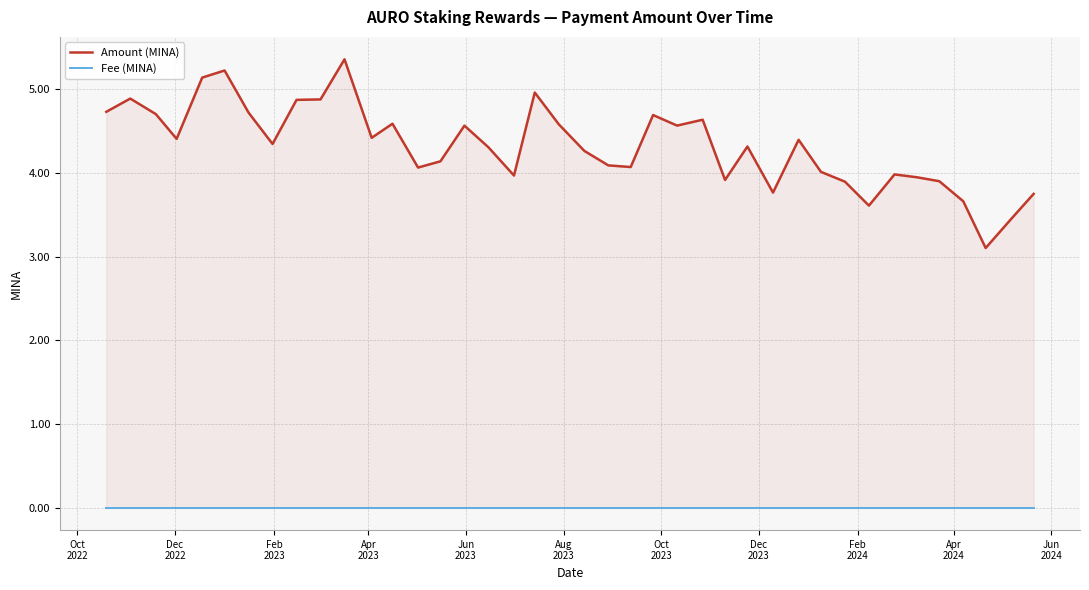

What is the maximum value shown in the chart?

5.4